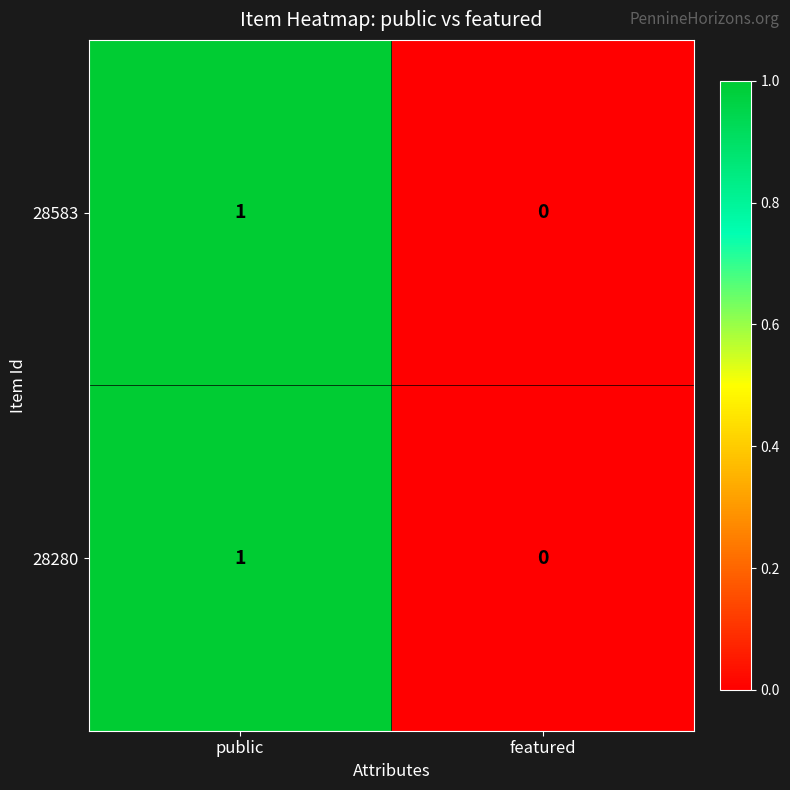

Count the number of data series in this chart.

2